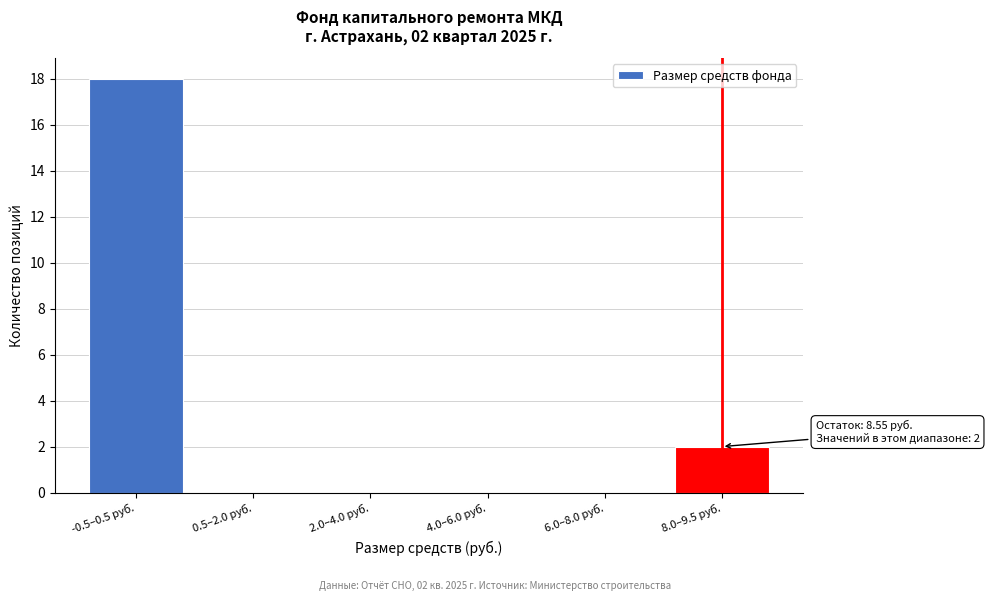

Reading left to right, extract all data points from this chart.

-0.5–0.5 руб.=18	0.5–2.0 руб.=0	2.0–4.0 руб.=0	4.0–6.0 руб.=0	6.0–8.0 руб.=0	8.0–9.5 руб.=2